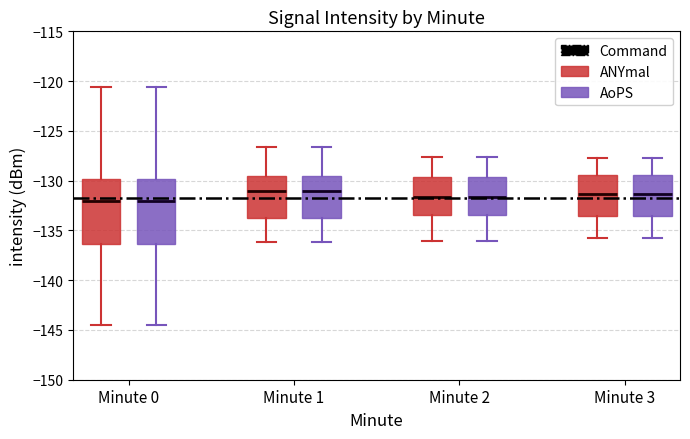

Where does the median line of the box for Minute 2 (AoPS) sit on the y-axis? The values are not printed on the chart, so give them approximately, as read against the axis.

-131.5